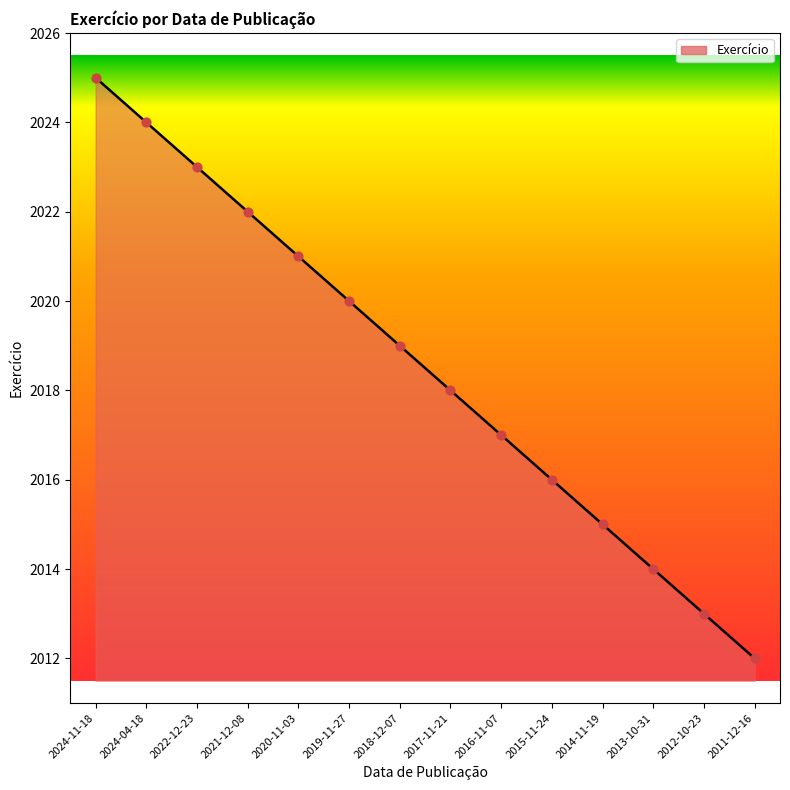

Between 2024-04-18 and 2017-11-21, which is larger?

2024-04-18